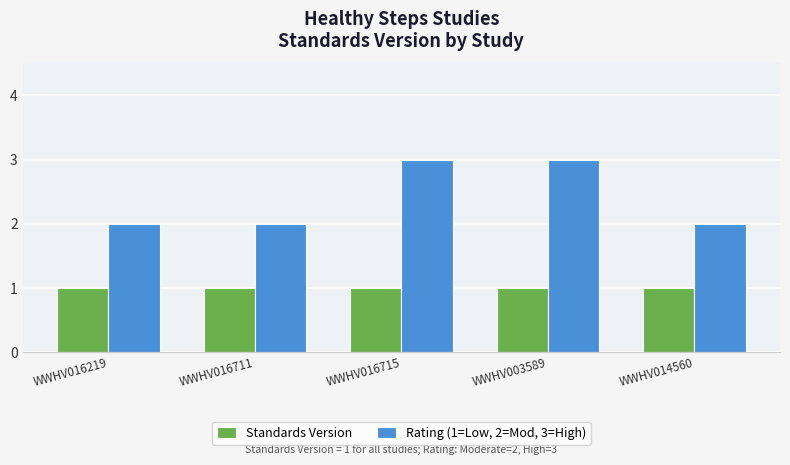

What is the label of the 4th bar from the right?

WWHV016711